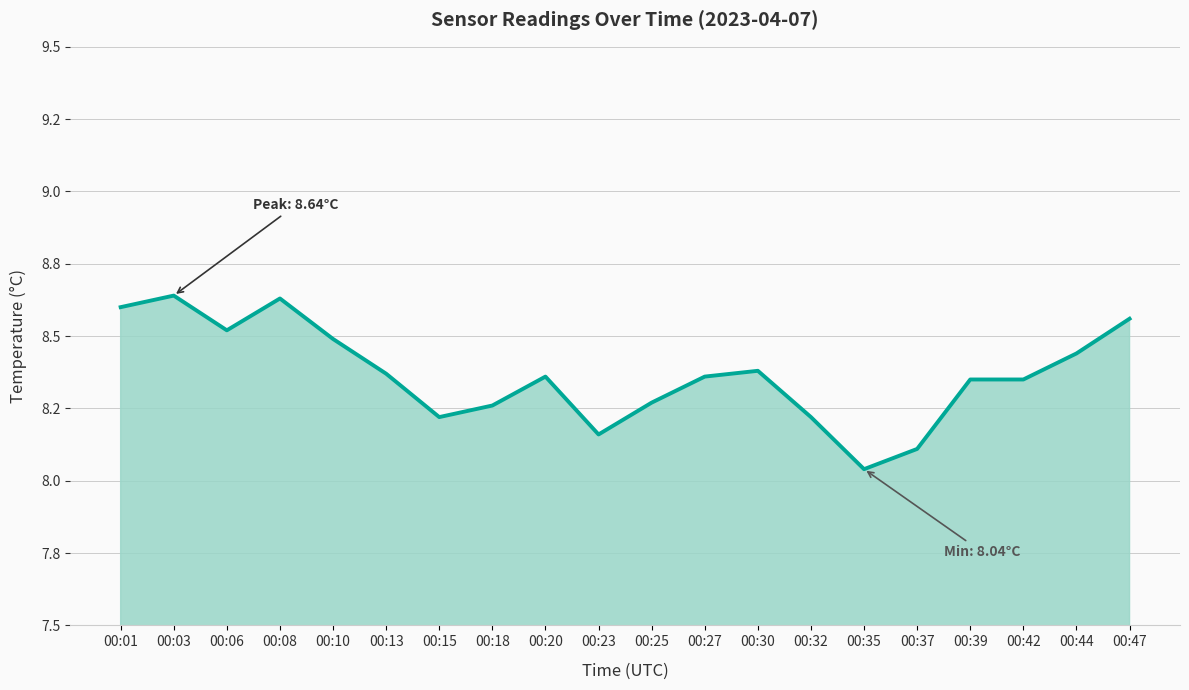

Reading right to left, list all the values displayed in this chart.

00:47=8.6	00:44=8.4	00:42=8.3	00:39=8.3	00:37=8.1	00:35=8.0	00:32=8.2	00:30=8.4	00:27=8.4	00:25=8.3	00:23=8.2	00:20=8.4	00:18=8.3	00:15=8.2	00:13=8.4	00:10=8.5	00:08=8.6	00:06=8.5	00:03=8.6	00:01=8.6